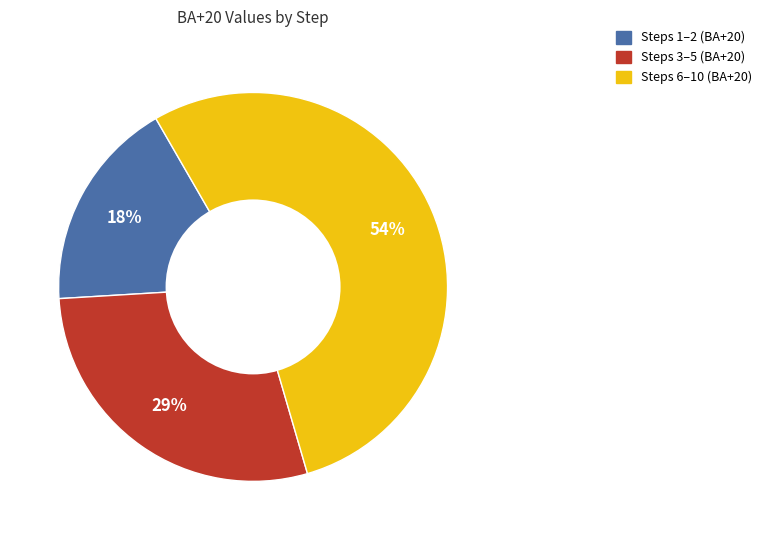

Count the number of slices in the pie.

3